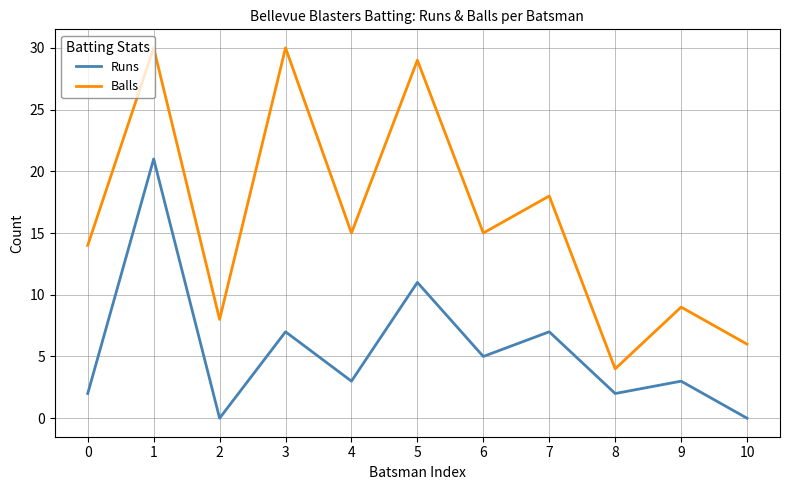

What is the greatest value displayed?

30